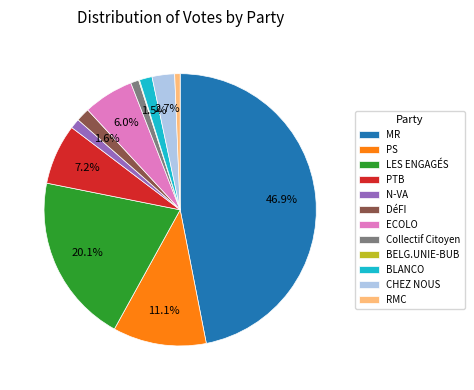

Is there a majority slice in this chart?

No